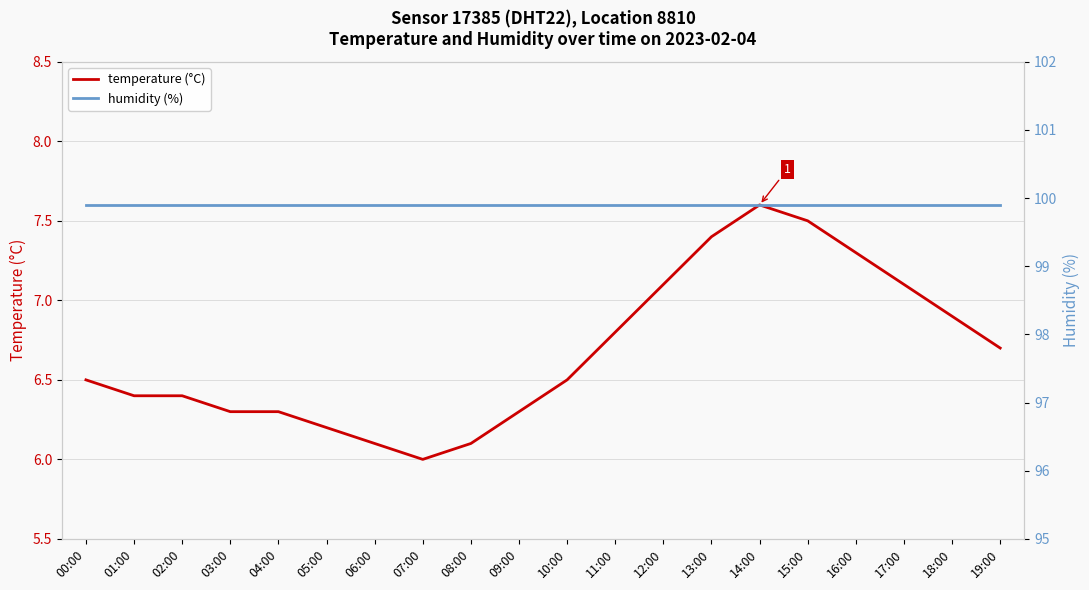

Reading left to right, list all the values displayed in this chart.

temperature (°C): 6.5	6.4	6.4	6.3	6.3	6.2	6.1	6.0	6.1	6.3	6.5	6.8	7.1	7.4	7.6	7.5	7.3	7.1	6.9	6.7
humidity (%): 99.9	99.9	99.9	99.9	99.9	99.9	99.9	99.9	99.9	99.9	99.9	99.9	99.9	99.9	99.9	99.9	99.9	99.9	99.9	99.9